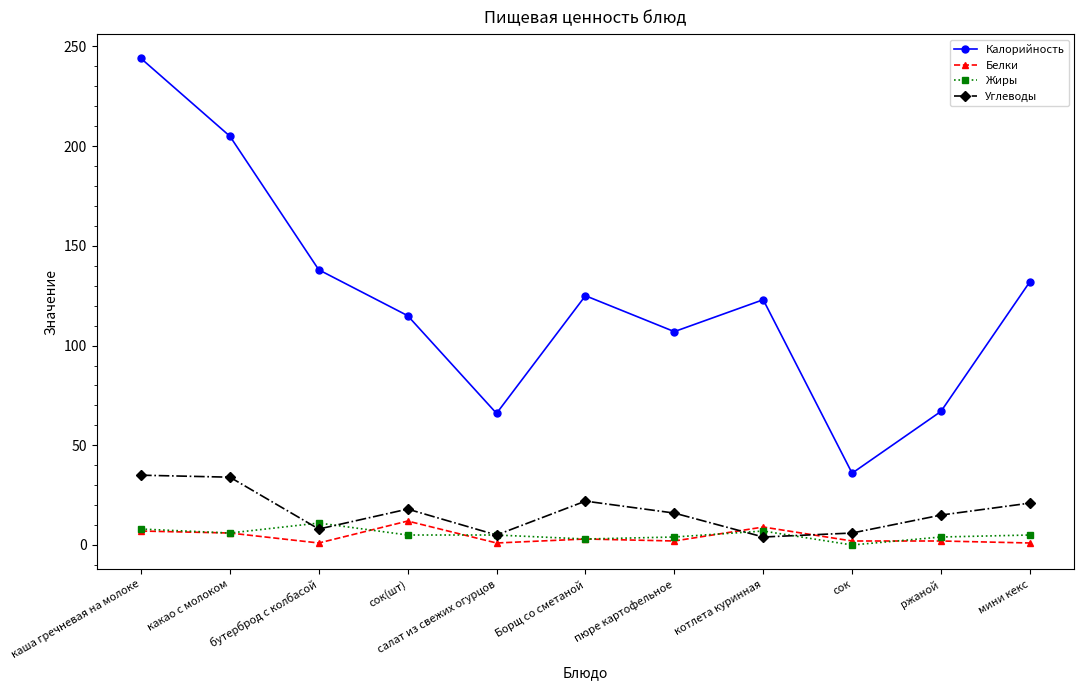

What is the total value across all series at ржаной?

88